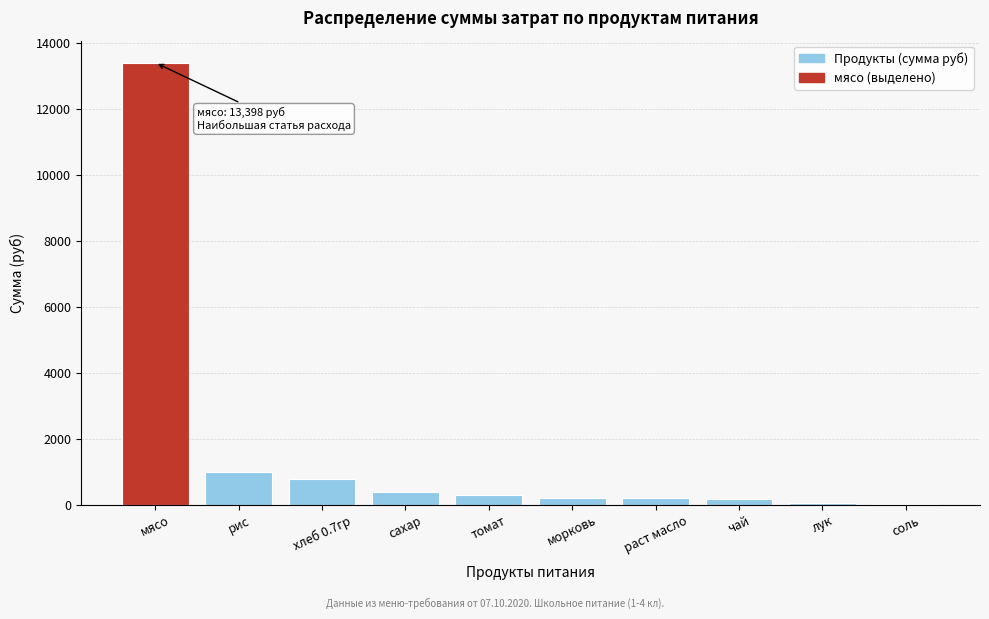

What is the maximum value shown in the chart?

13398.0